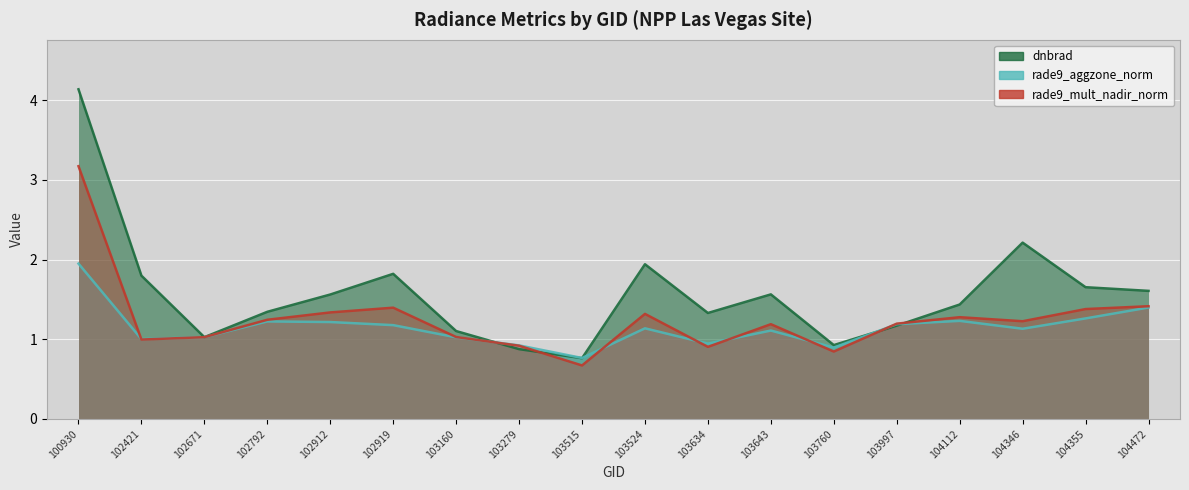

Which has a higher value, 100930 or 103160?

100930